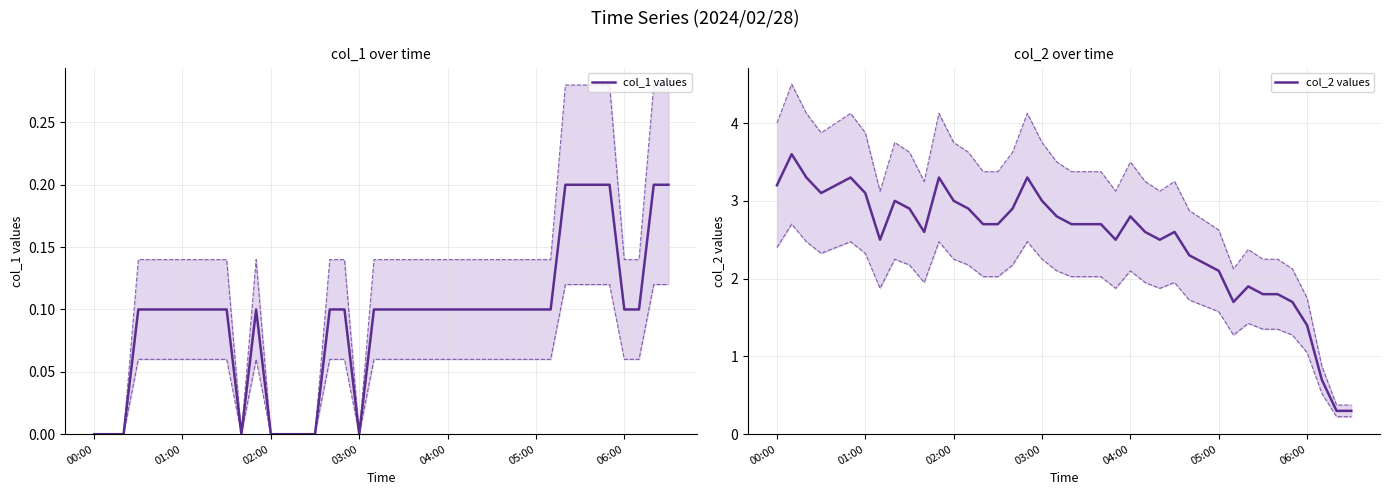

Which series has the largest range (max minus min)?

col_2 values